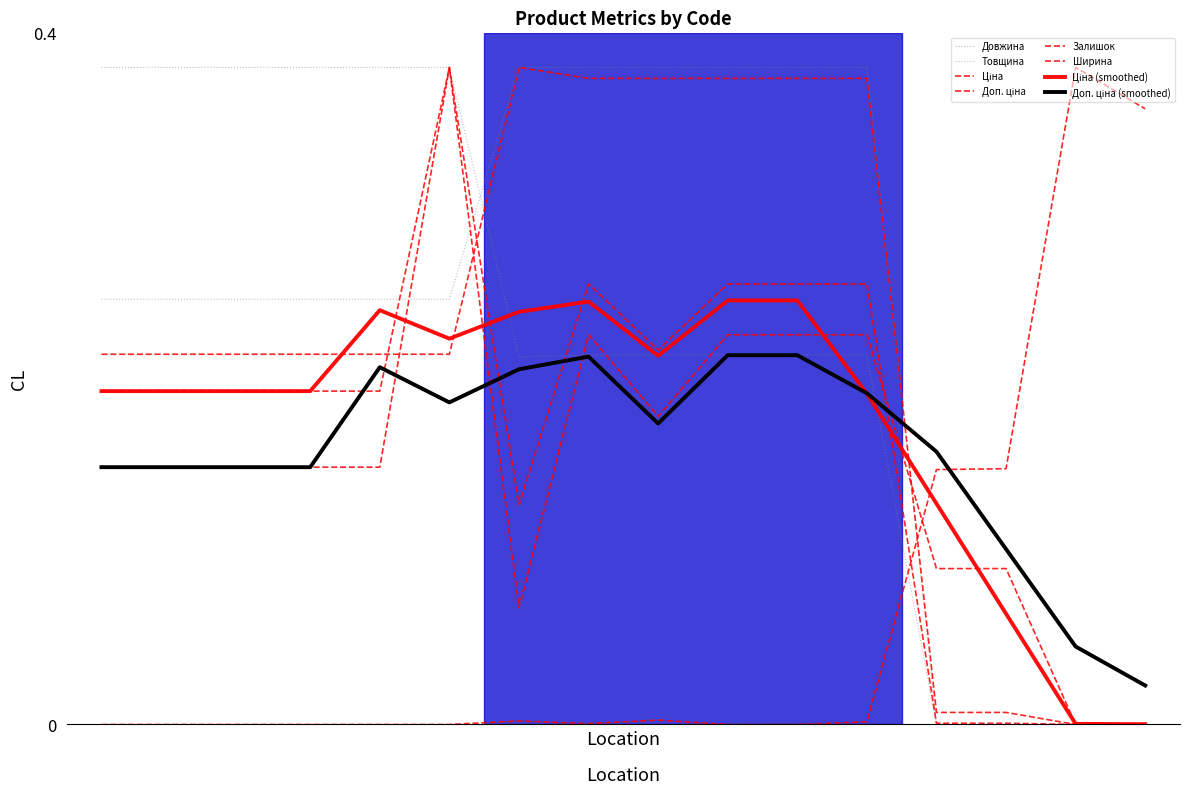

True or false: Залишок has more than 1 interior local peaks.

True